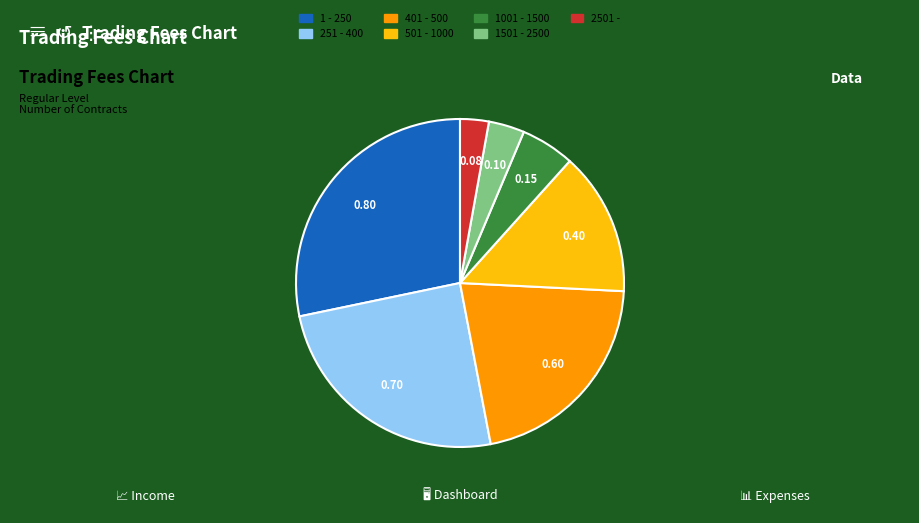

Which slice is the largest?

1 - 250